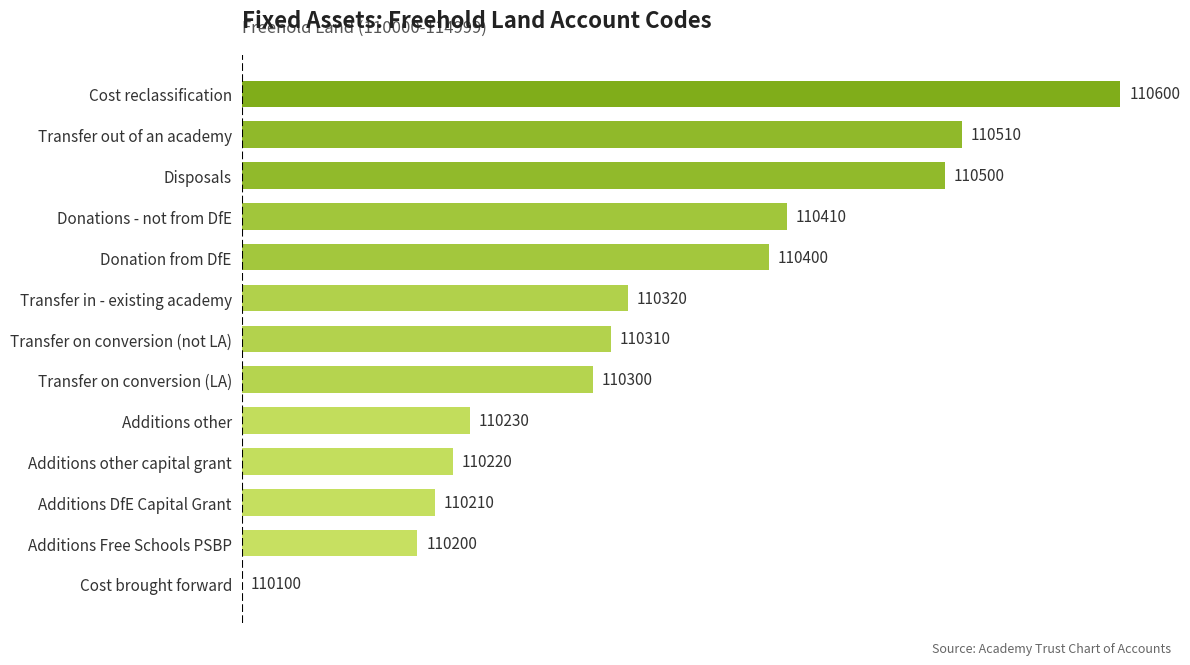

Are the bars horizontal?

Yes